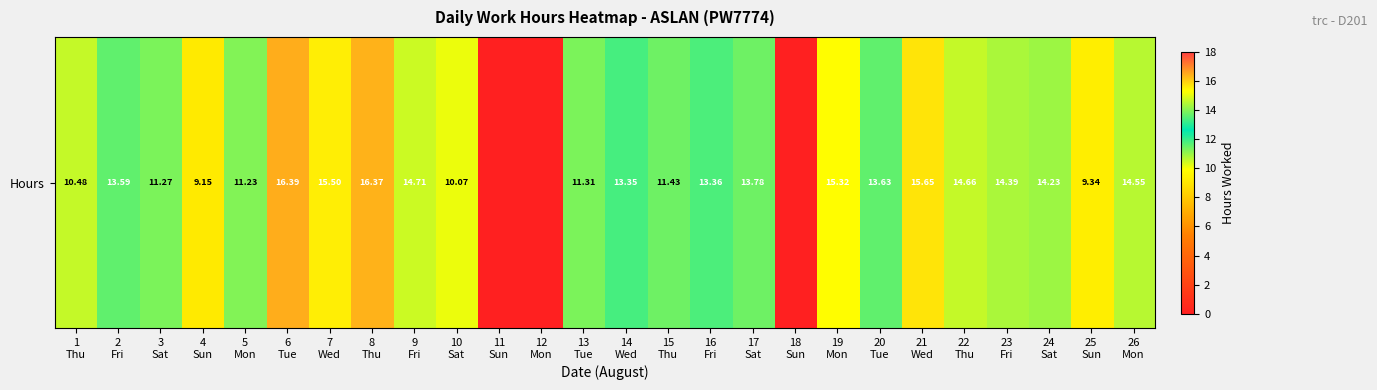

What is the change in value from 4
Sun to 12
Mon?

-9.2